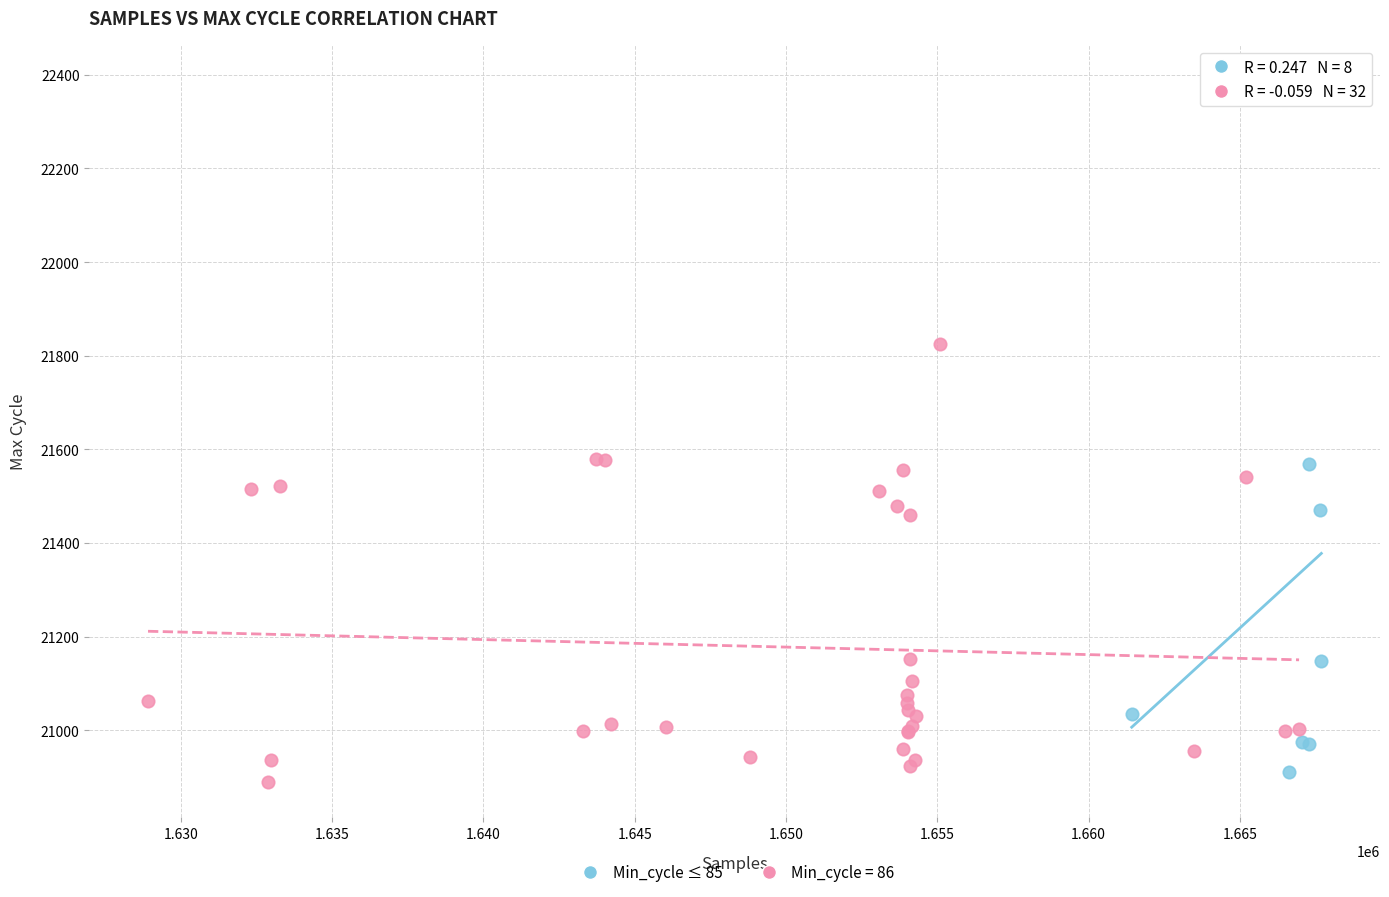

Which series reaches the maximum Y coordinate?

Min_cycle ≤ 85